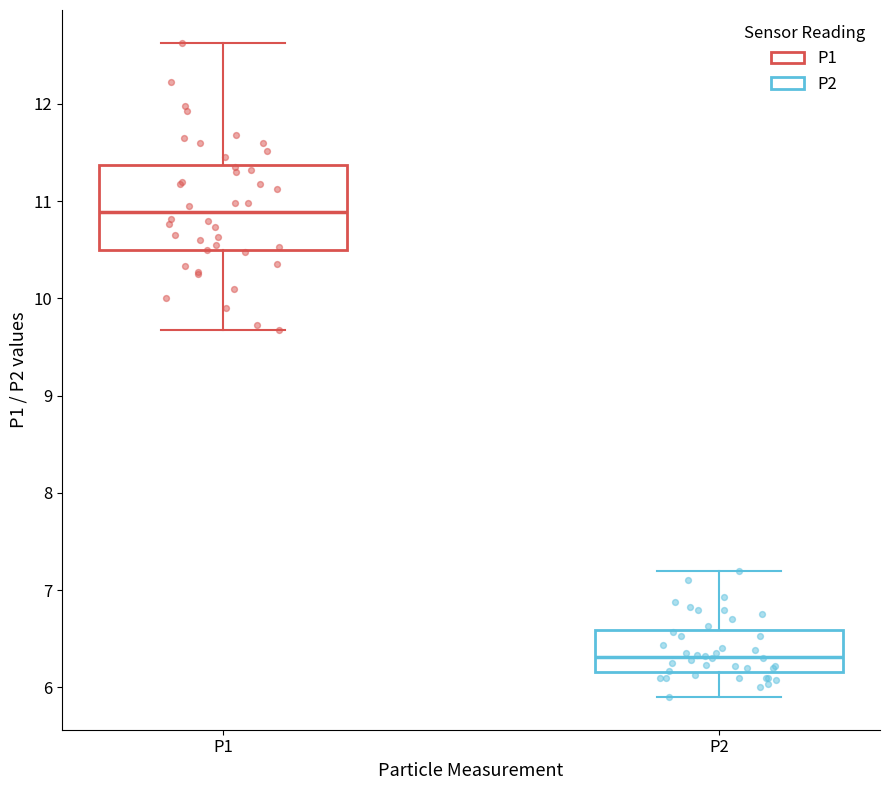

Which box has the lowest median line?

P2